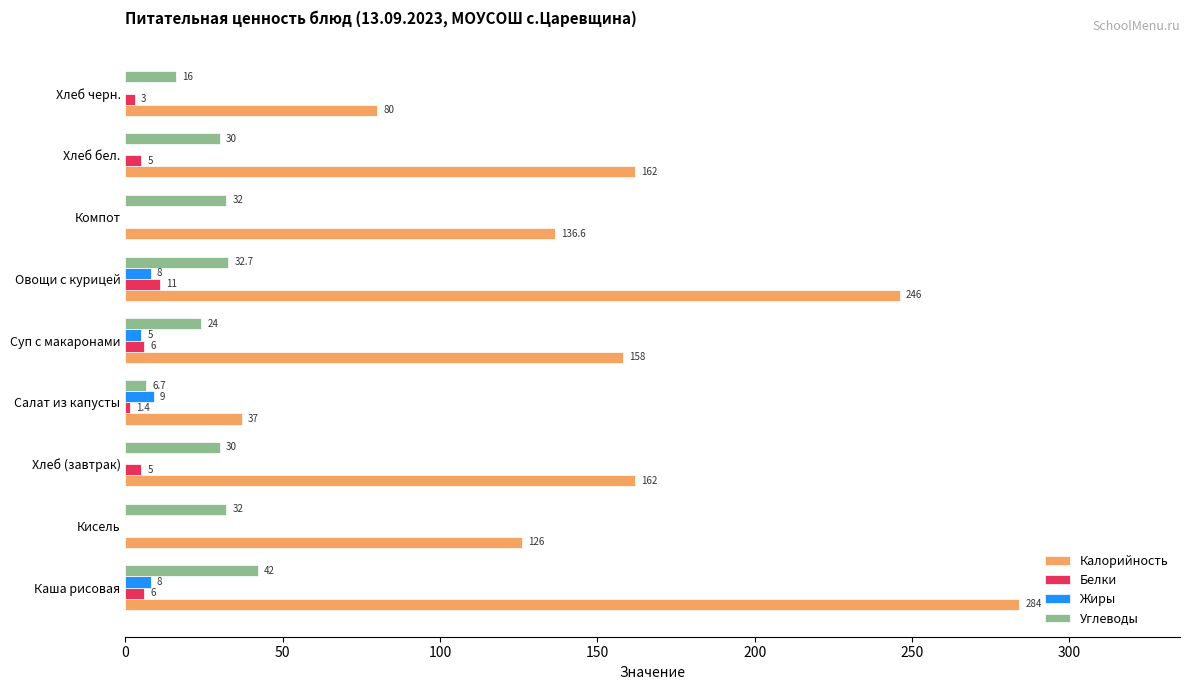

Is the value of Калорийность at Хлеб черн. greater than the value of Белки at Хлеб (завтрак)?

Yes